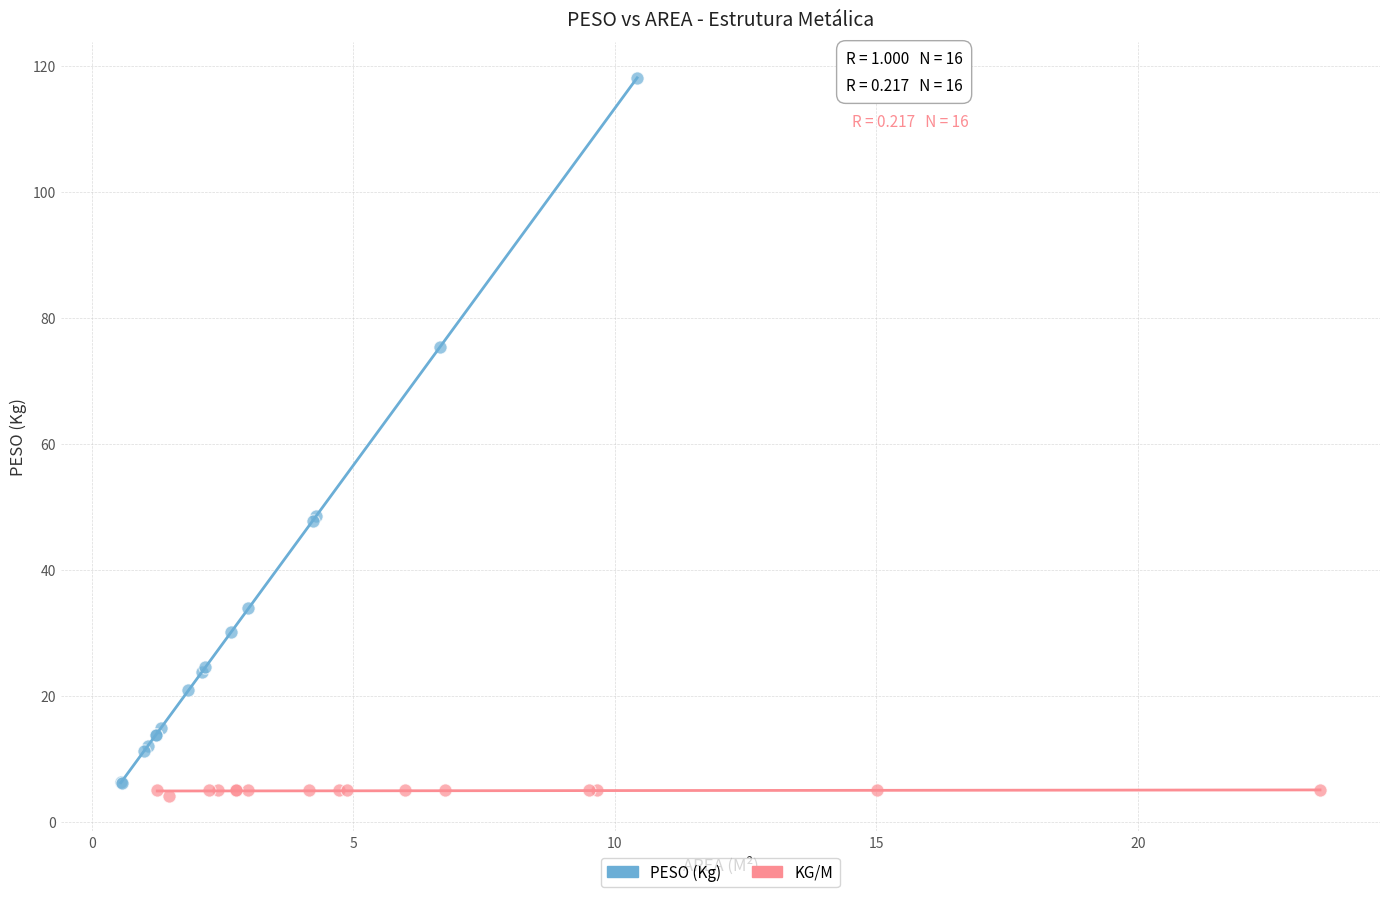

Which series reaches the minimum Y coordinate?

KG/M